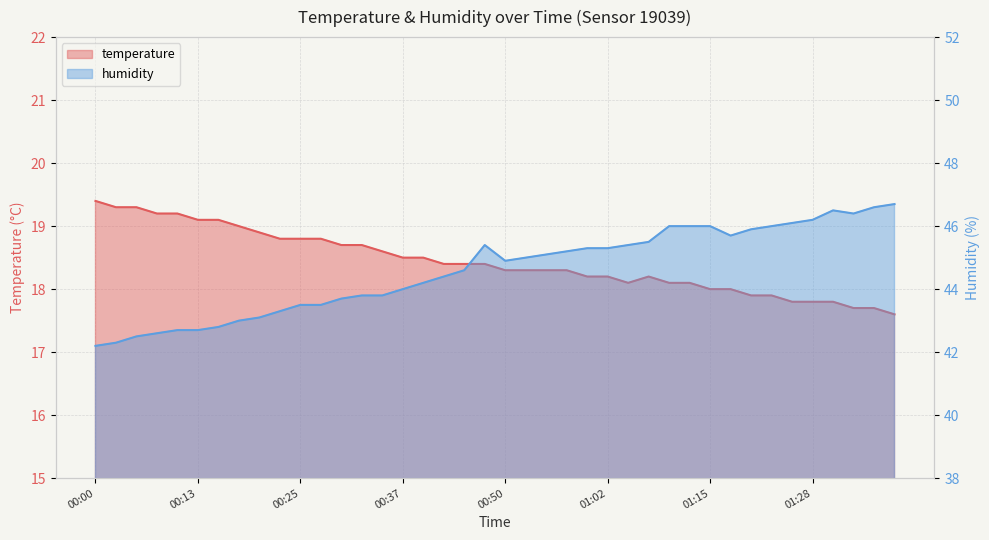

How many lines are shown in the chart?

2